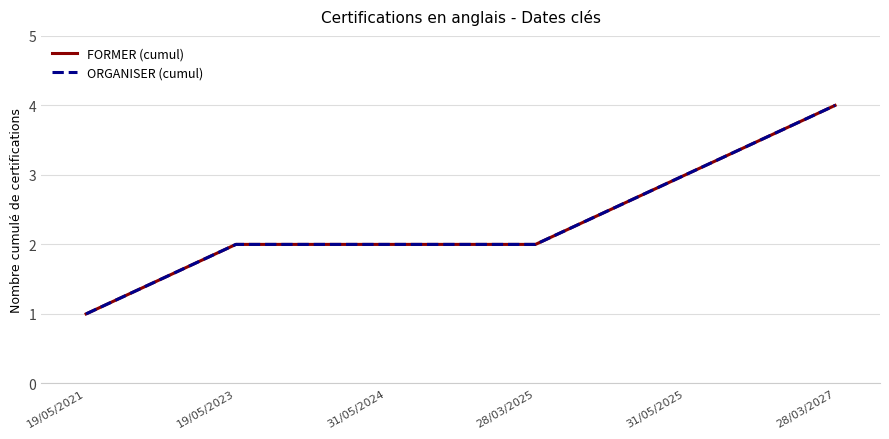

Is this an area chart (filled region under the line)?

No